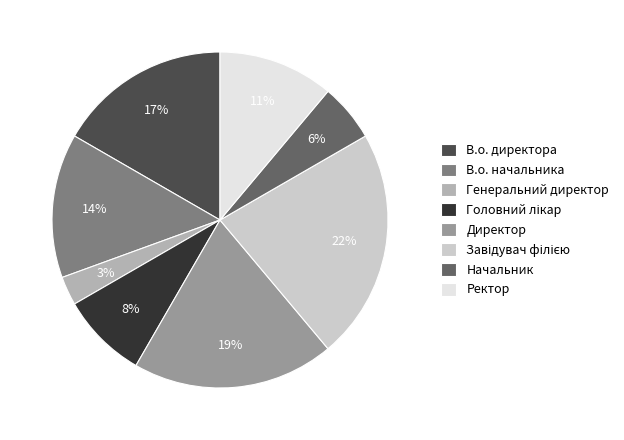

To the nearest percent, what is the difference between the В.о. директора and Генеральний директор slice percentages?

14%